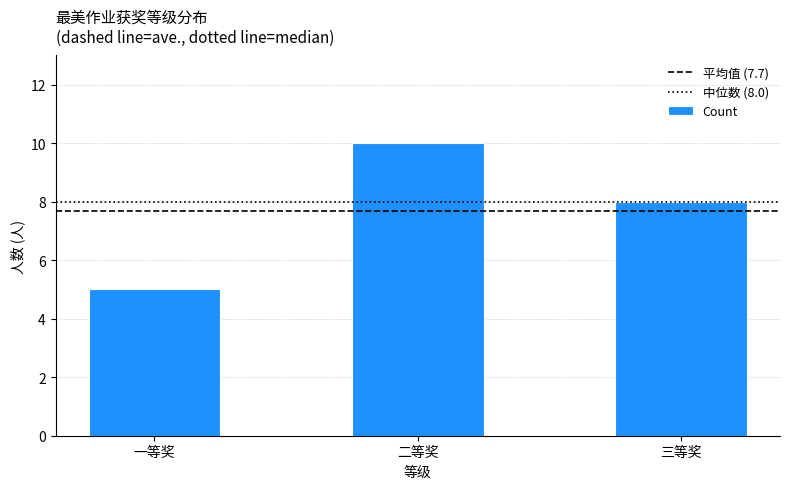

Reading left to right, what are all the values shown in this chart?

一等奖=5	二等奖=10	三等奖=8